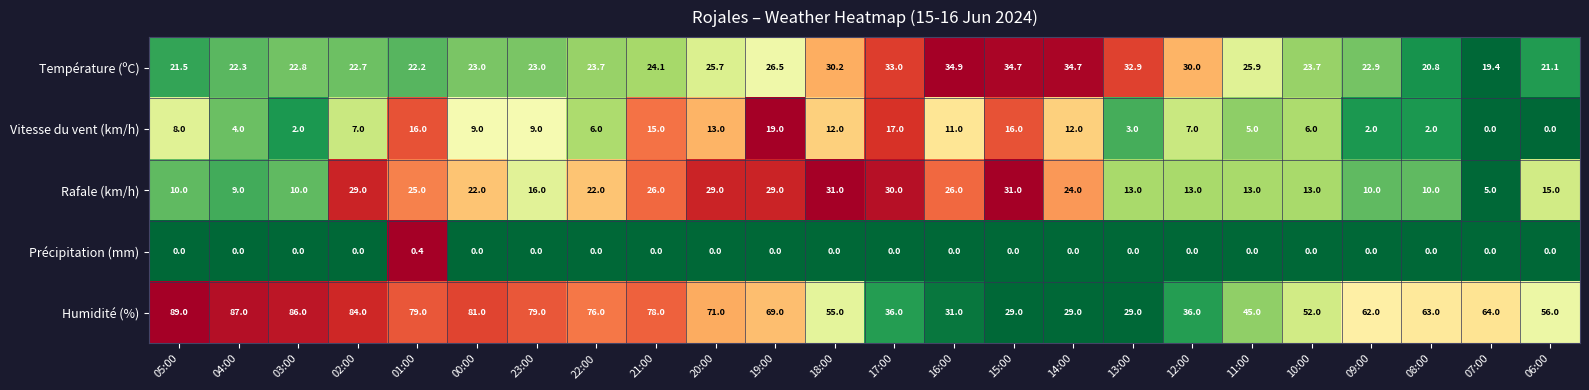

What is the greatest value displayed?

89.0